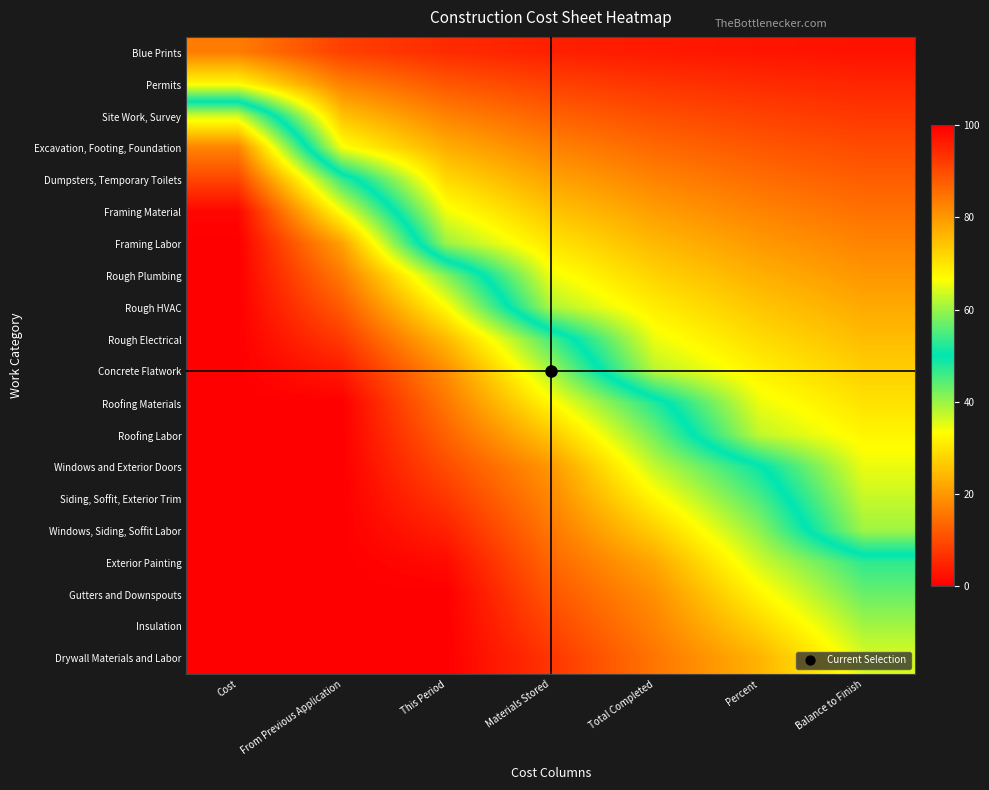

What is the difference between the highest and lowest values at From Previous Application?

91.5